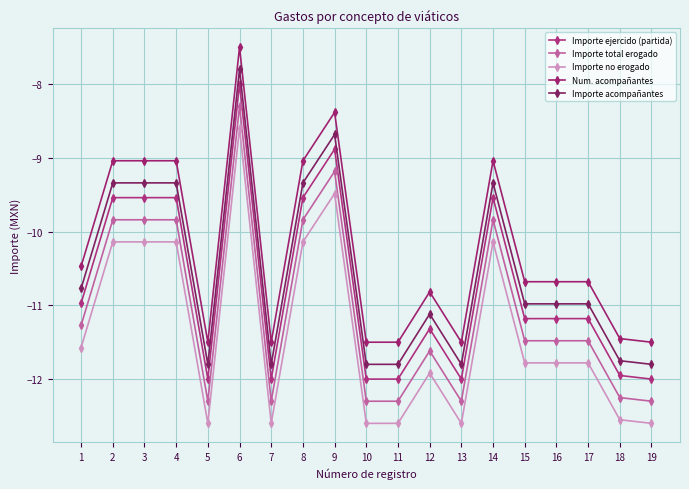

What is the difference between the Importe ejercido (partida) values at 17 and 11?

0.8